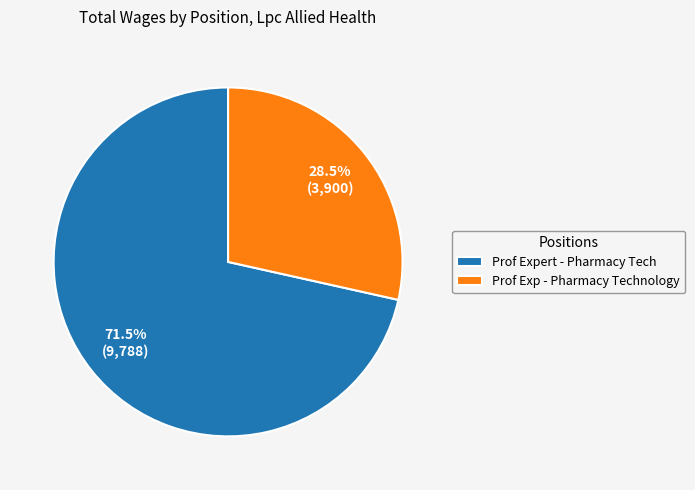

How many segments does this pie chart have?

2